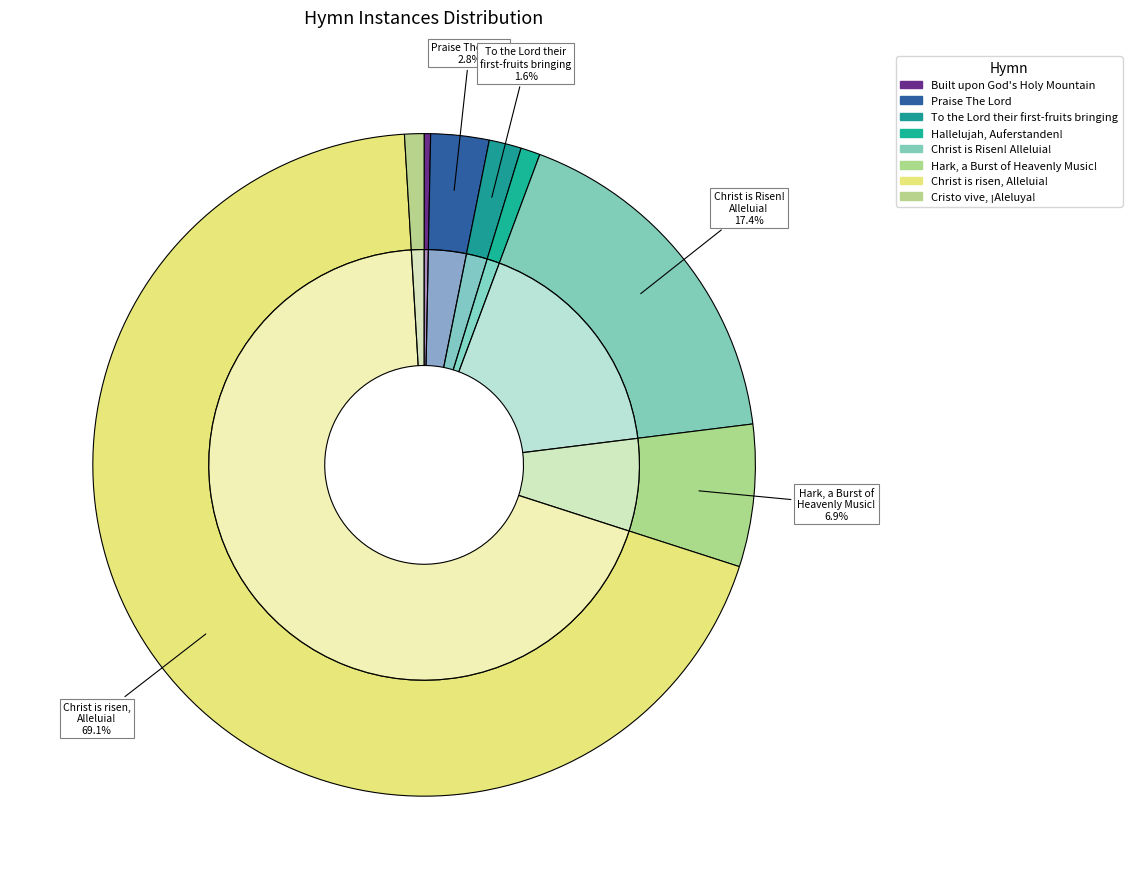

What is the ratio of the value at Cristo vive, ¡Aleluya! to the value at Built upon God's Holy Mountain?

3.0